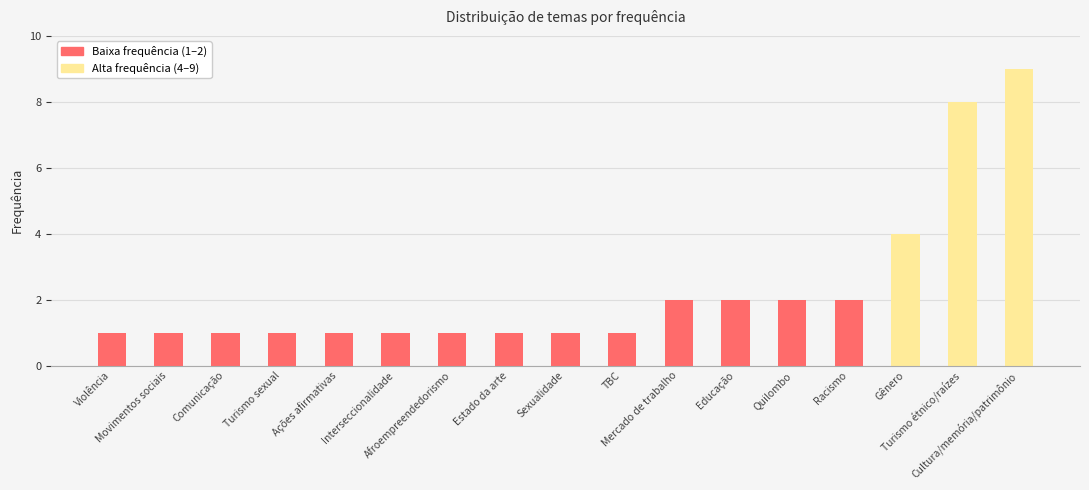

What is the greatest value displayed?

9